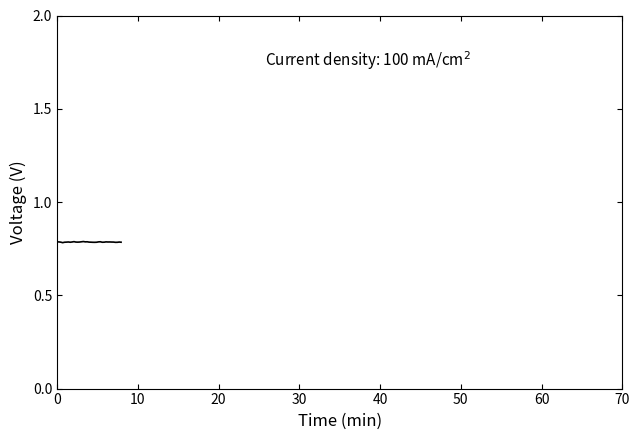

What is the greatest value displayed?

0.8